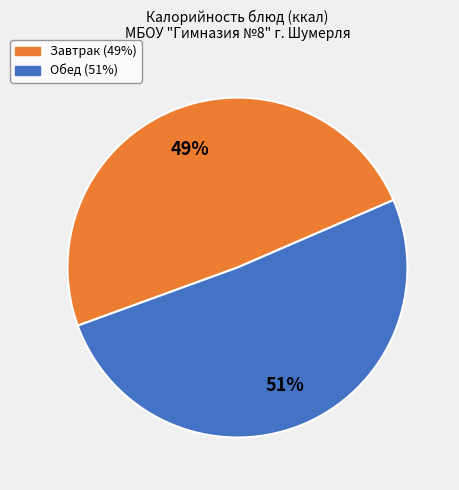

Is there a majority slice in this chart?

Yes